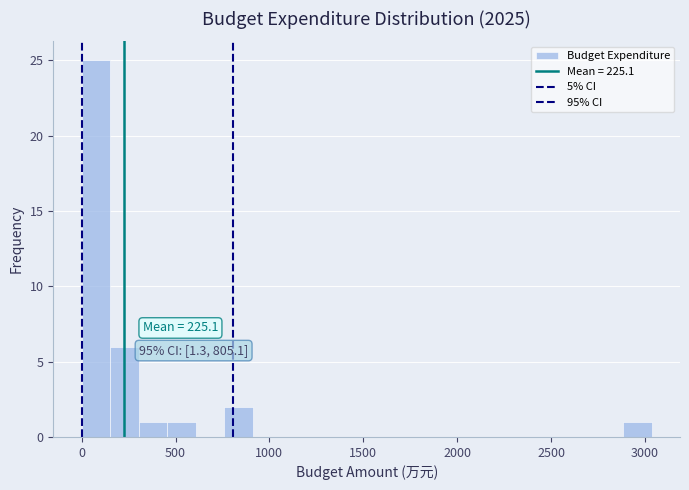

Around what value on the x-axis is the tallest bar? Give the approximate position of its centre, as read against the axis.

100